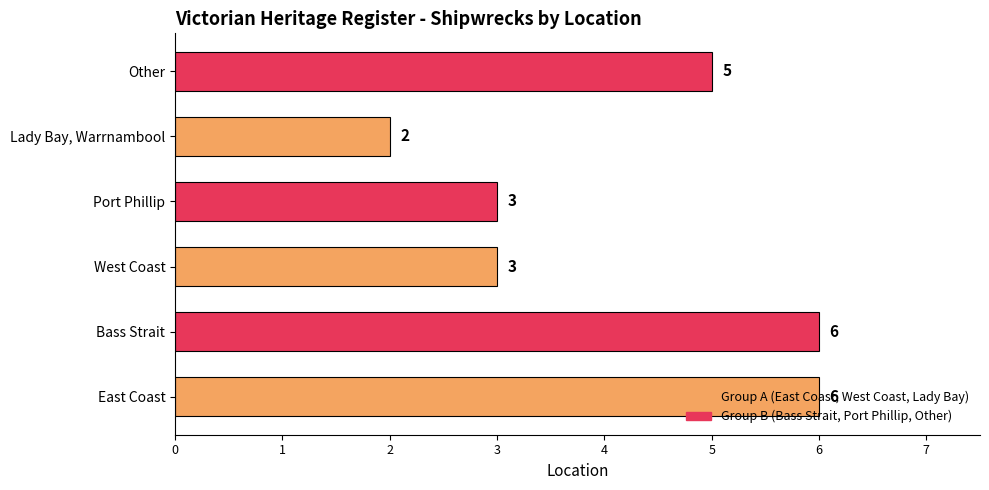

Approximately how many times larger is the value at East Coast compared to West Coast?

2.0